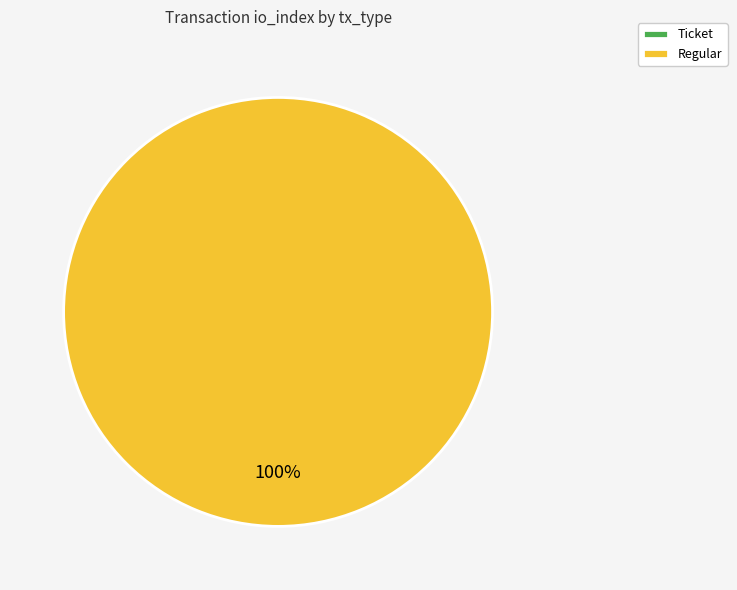

Is Regular the majority of the pie?

Yes